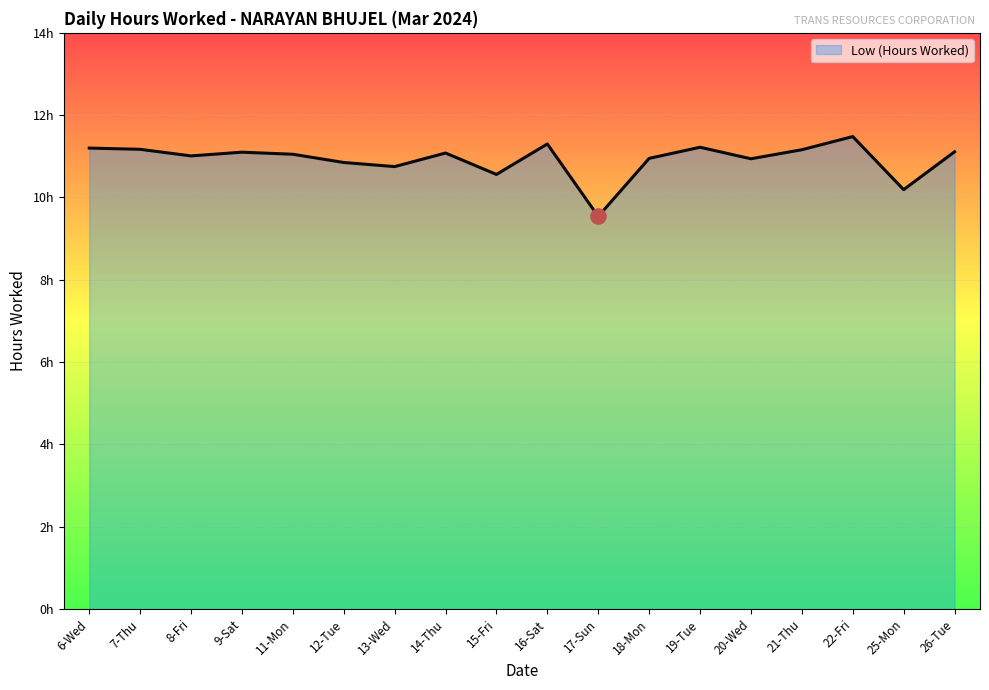

Between 14-Thu and 15-Fri, which is larger?

14-Thu